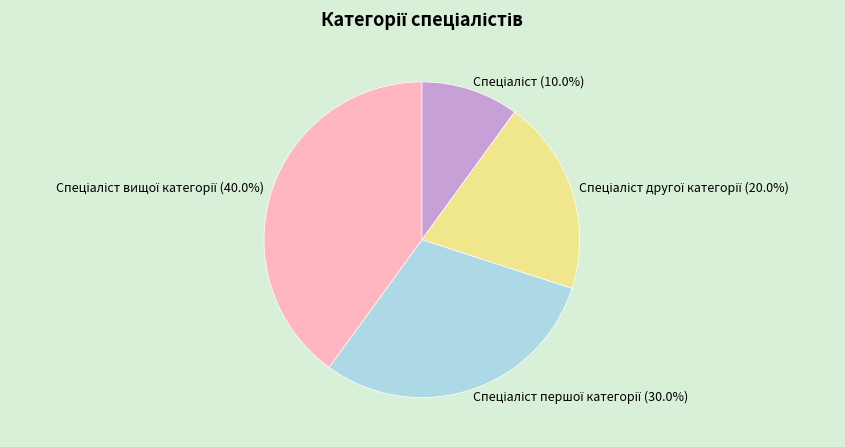

Is there a majority slice in this chart?

No